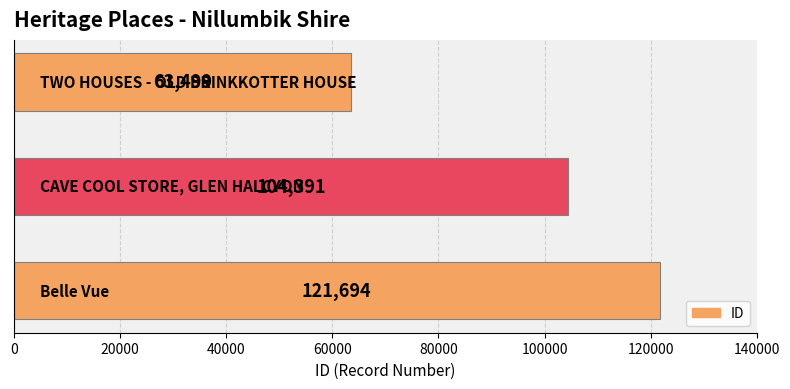

Count the values in the range 63499 to 121694.

3